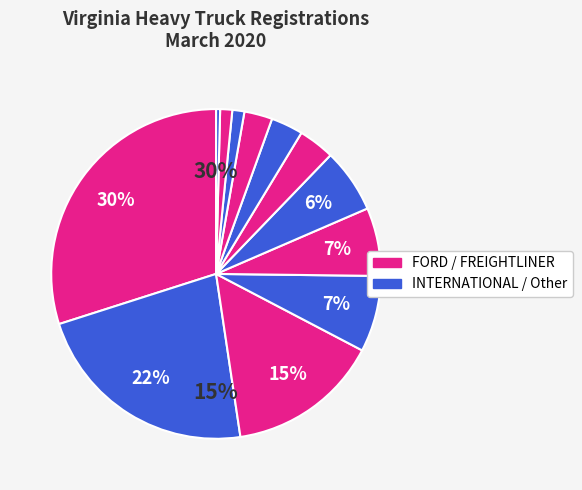

Does WESTERN STAR represent more than half of the total?

No